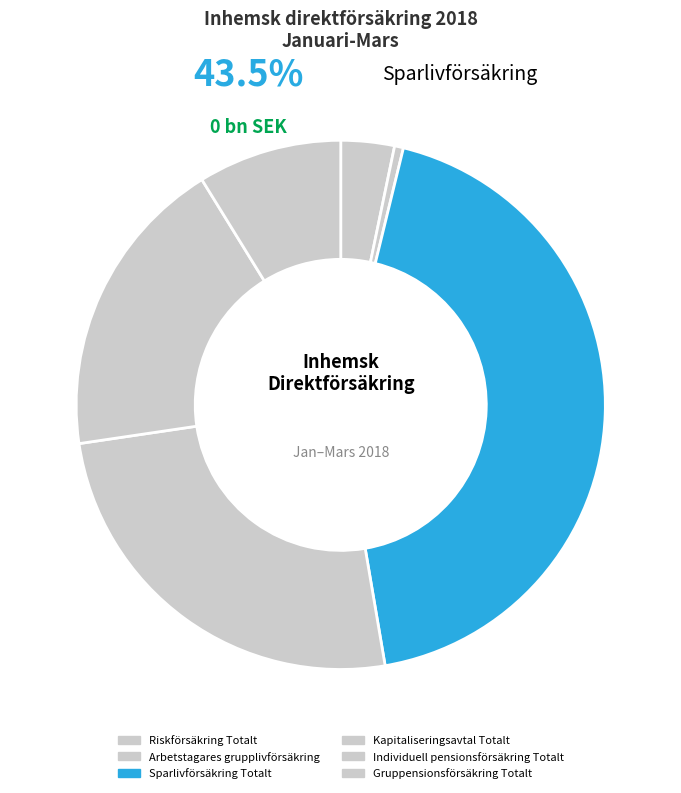

What is the largest slice in the pie chart?

Sparlivförsäkring Totalt